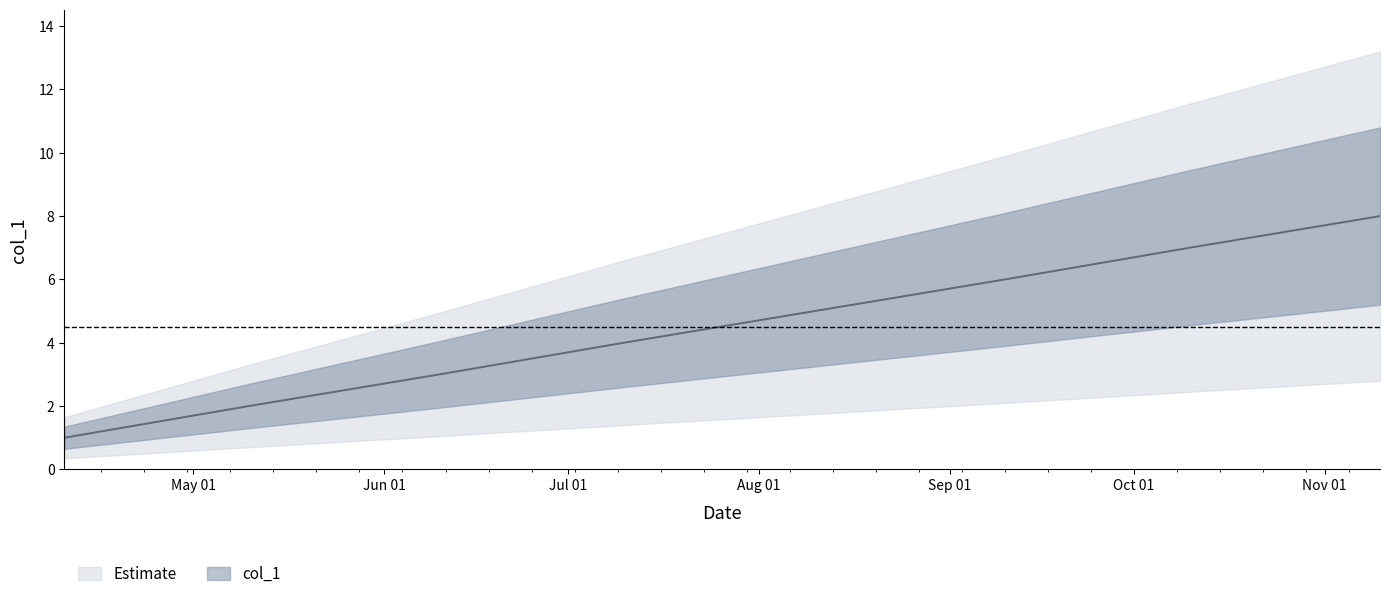

List the labels in order of value, smallest first.

2018-04-10, 2018-05-10, 2018-06-10, 2018-07-10, 2018-08-10, 2018-09-10, 2018-10-10, 2018-11-10